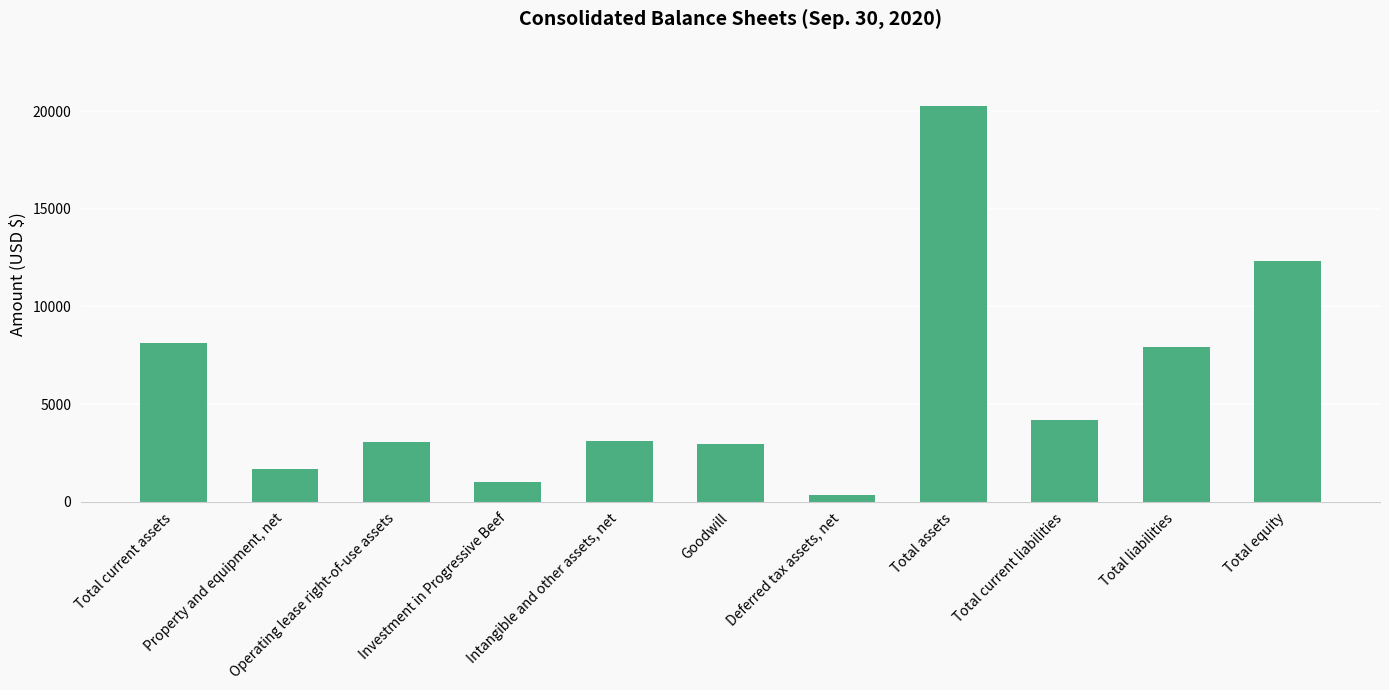

What is the difference between the values at Total current assets and Property and equipment, net?

6458